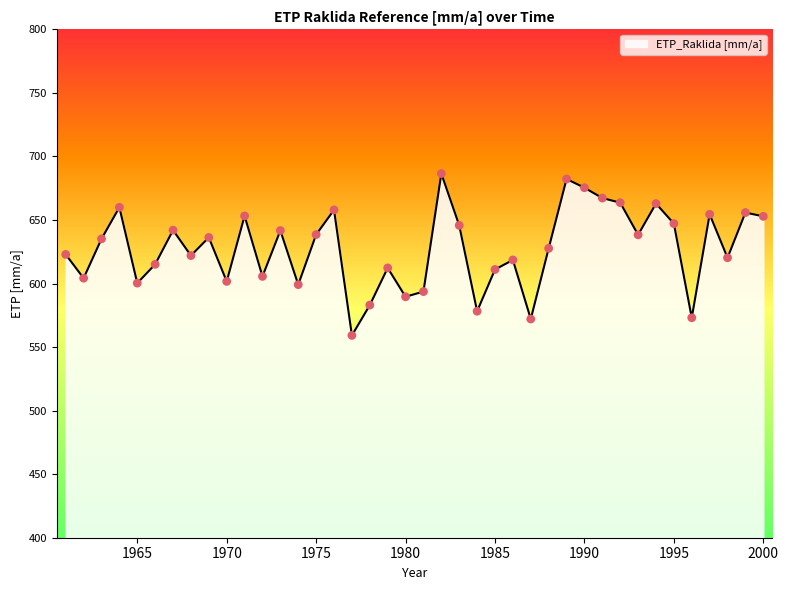

What is the difference between the maximum and minimum values?

127.3